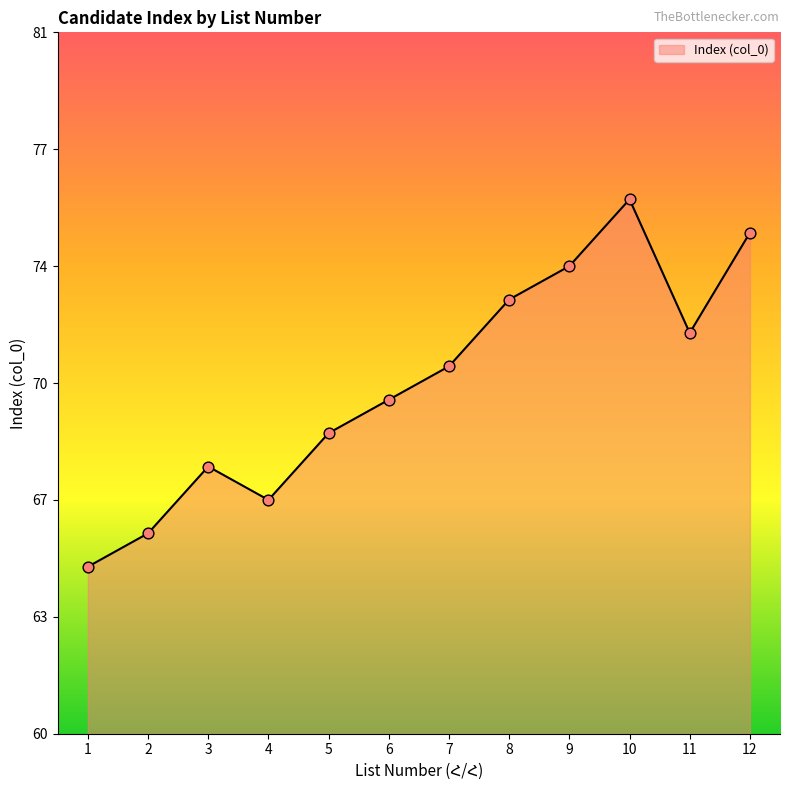

Approximately how many times larger is the value at 7 compared to 12?

0.9